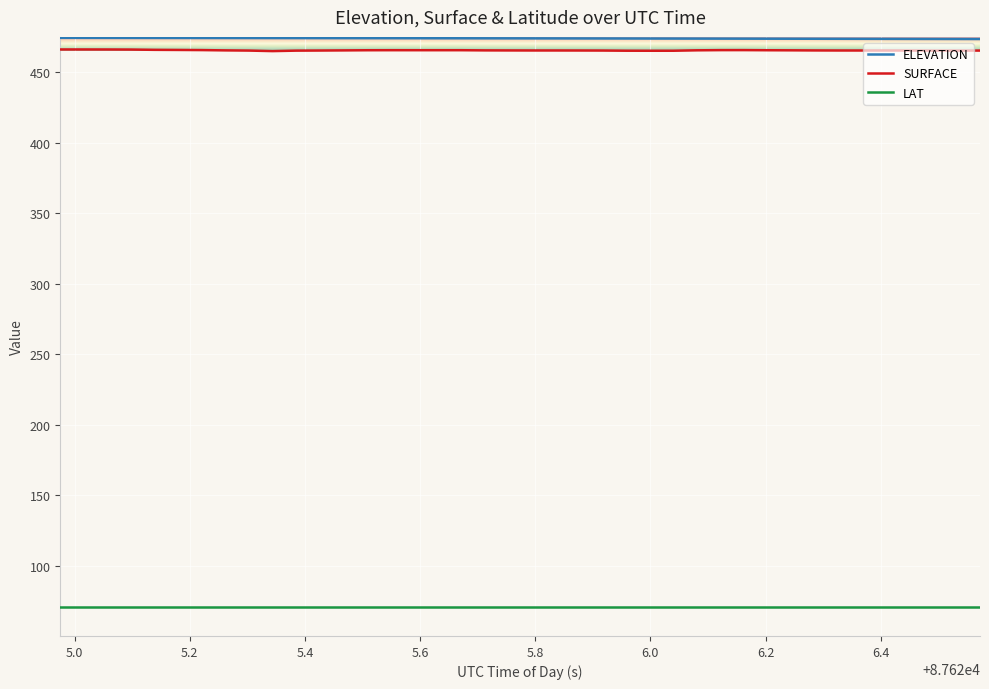

True or false: LAT and ELEVATION cross at least once.

False